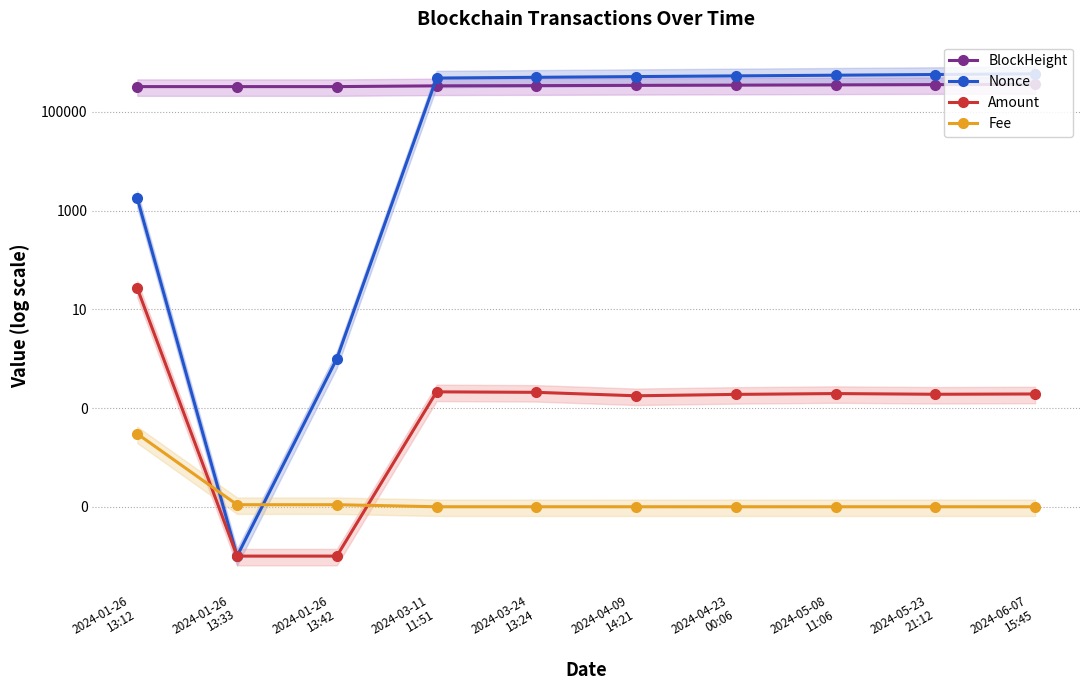

True or false: Amount has a value of 0.1 at 2024-04-23
00:06.

False